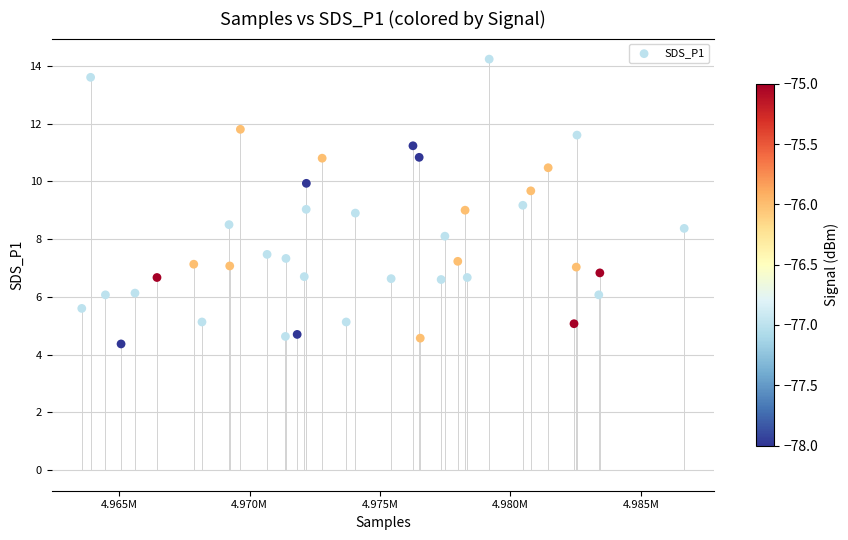

What is the range of X values (max minus min)?

23094.0